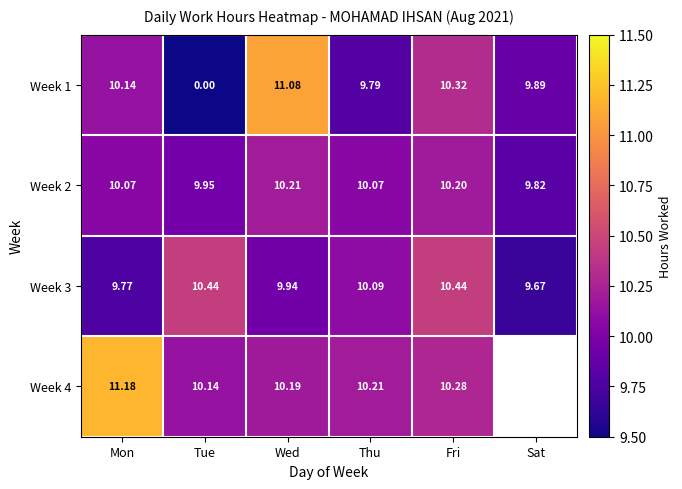

True or false: Week 4 has a value of 18.3 at Fri.

False